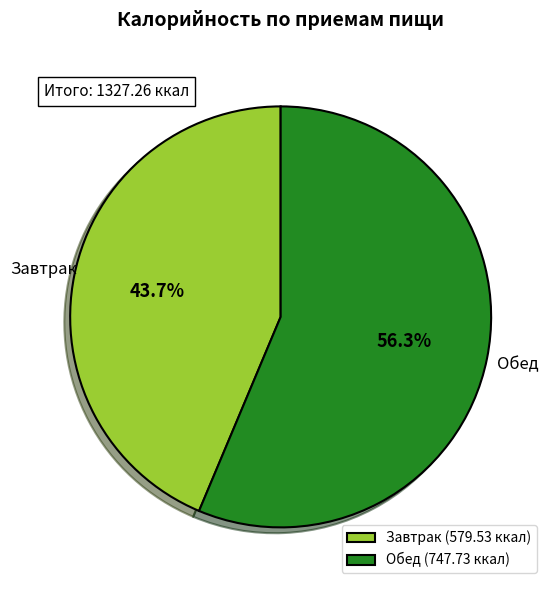

To the nearest percent, what is the difference between the largest and smallest slice percentages?

13%